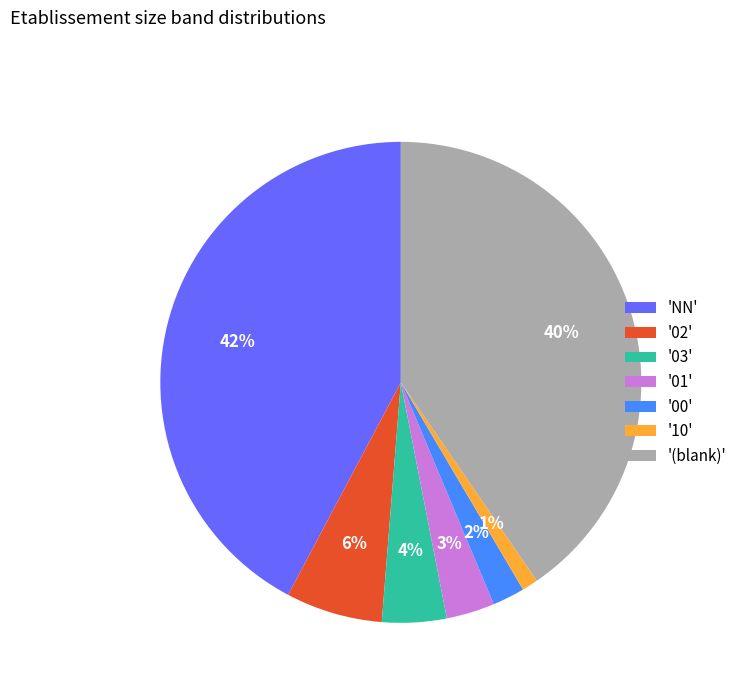

Is there any slice that represents more than half of the pie?

No